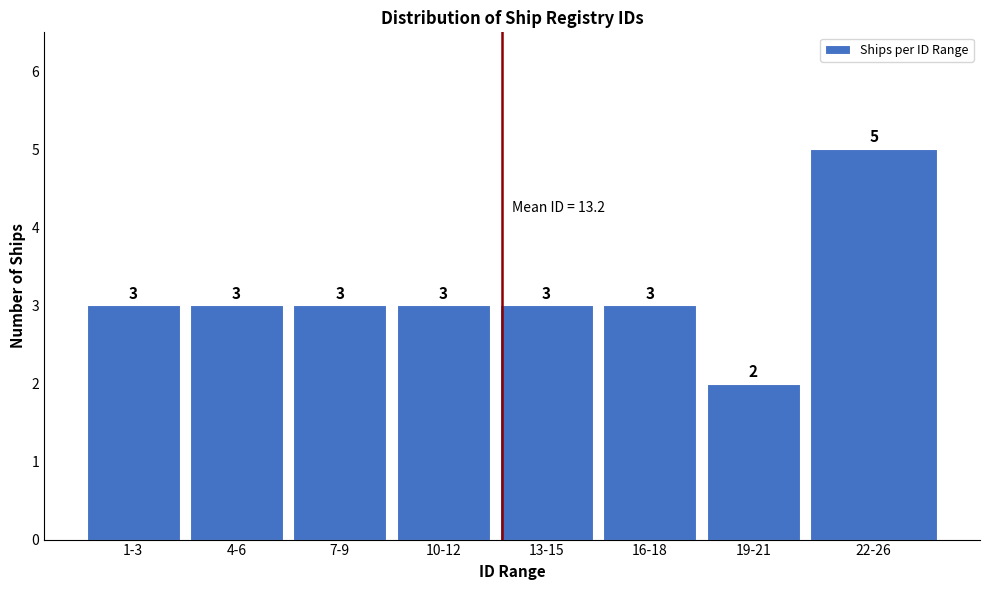

Reading left to right, list all the values displayed in this chart.

1-3=3	4-6=3	7-9=3	10-12=3	13-15=3	16-18=3	19-21=2	22-26=5